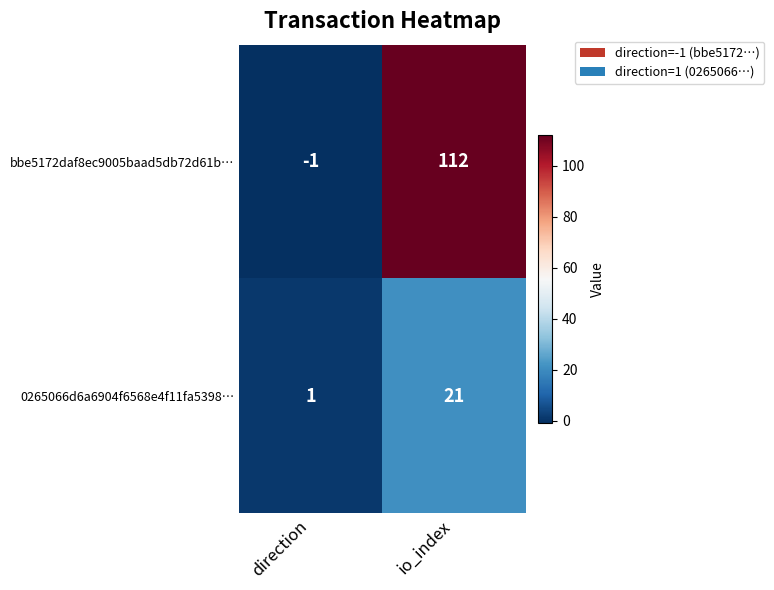

Where is 0265066d6a6904f6568e4f11fa5398… nearest to the value 11?

direction